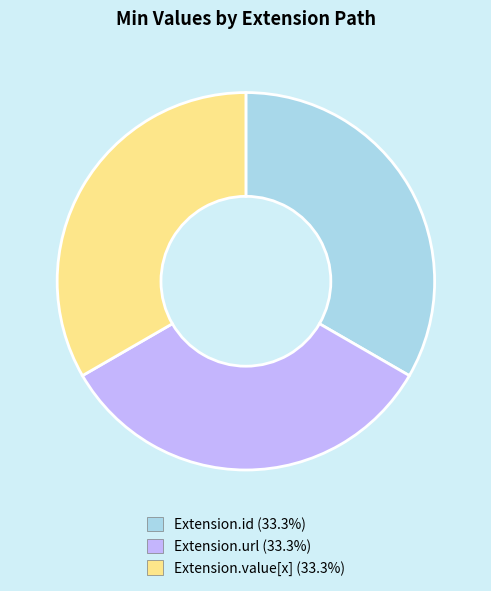

Is there any slice that represents more than half of the pie?

No